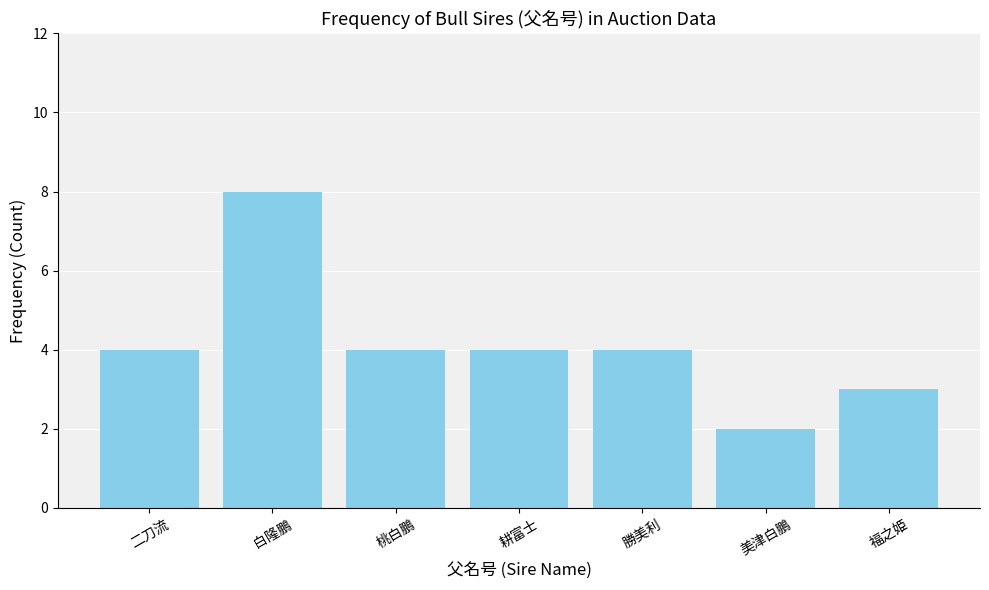

Which label corresponds to the largest value in the chart?

白隆鵬